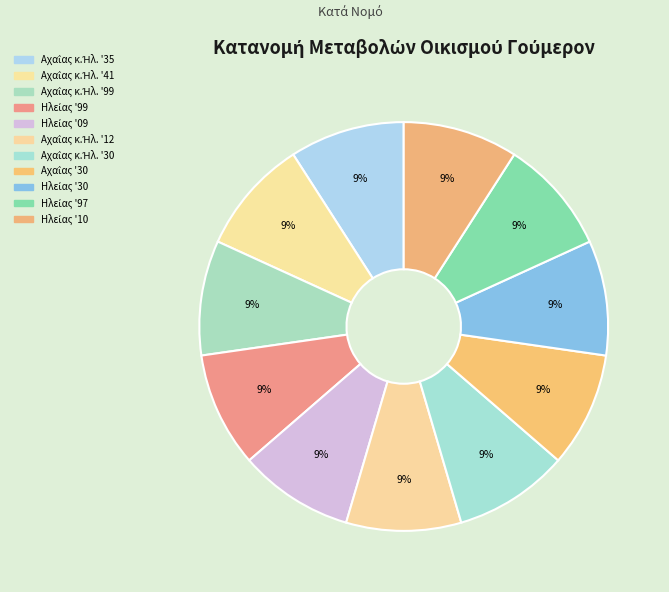

How many segments does this pie chart have?

11